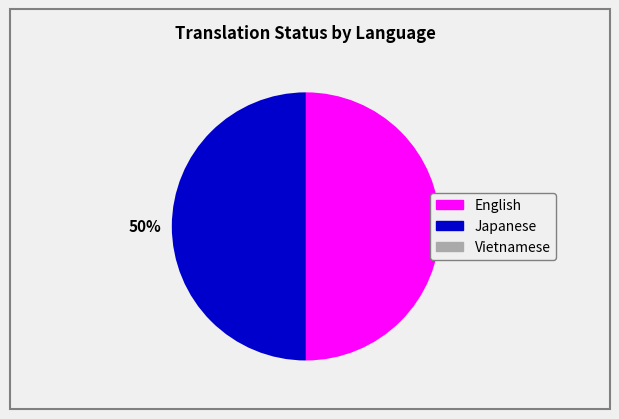

To the nearest percent, what is the average slice percentage?

50%